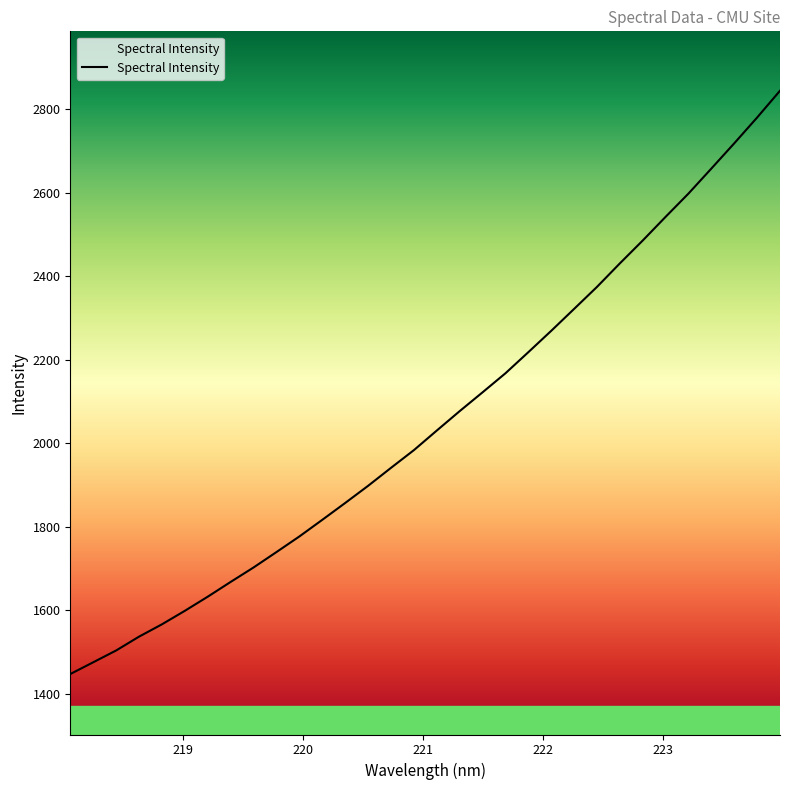

True or false: there are more than 1 points higher than both neighbors.

False